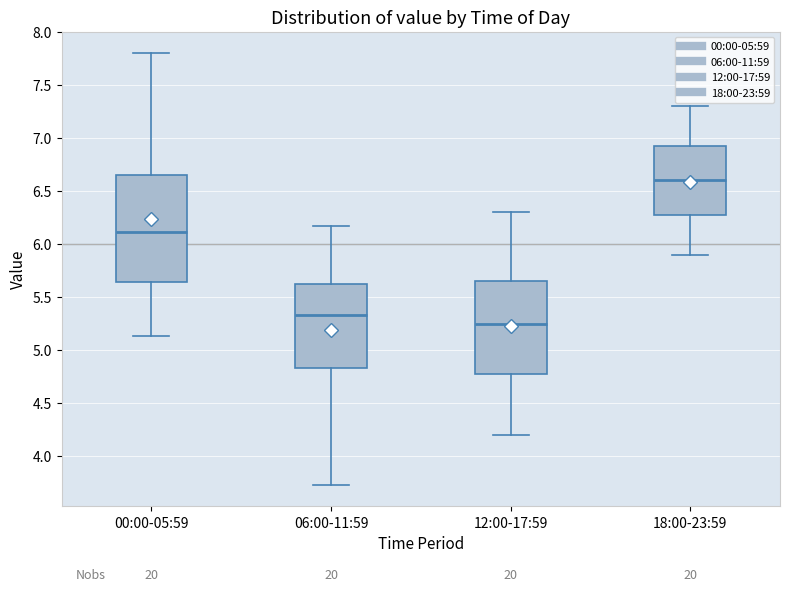

Where is the upper edge of the box for 06:00-11:59 on the y-axis? The values are not printed on the chart, so give them approximately, as read against the axis.

5.65